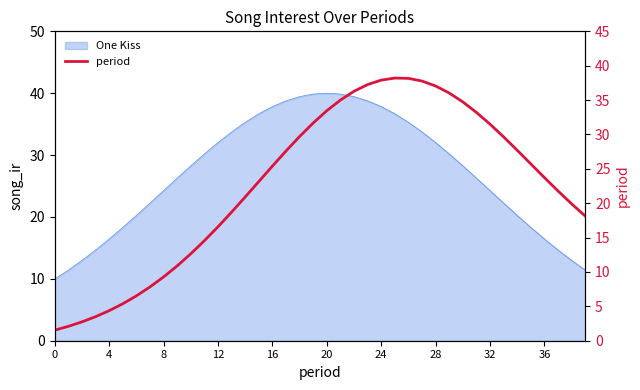

True or false: the data has more than 0 interior local peaks.

True